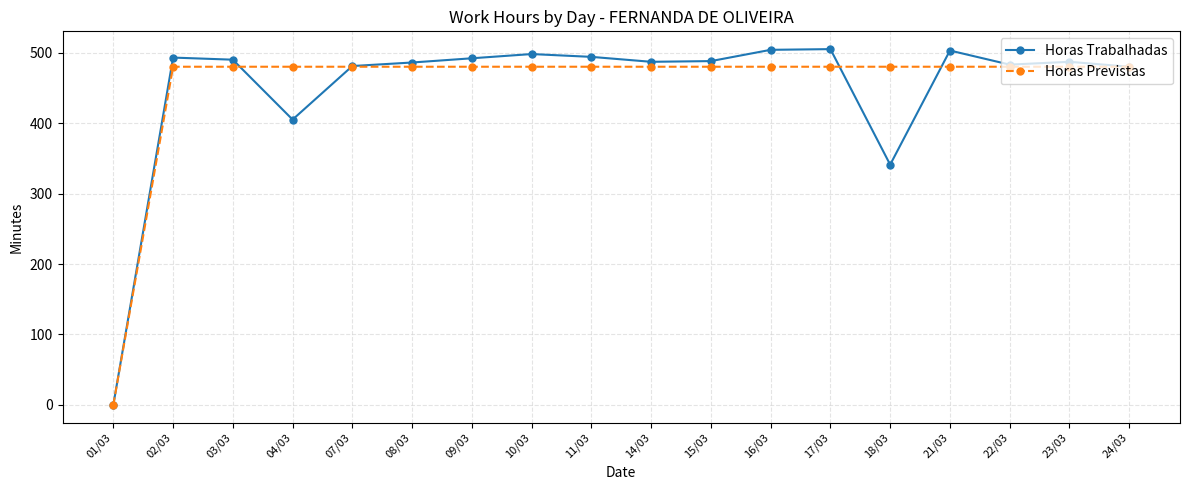

What is the label of the 2nd point from the left?

02/03